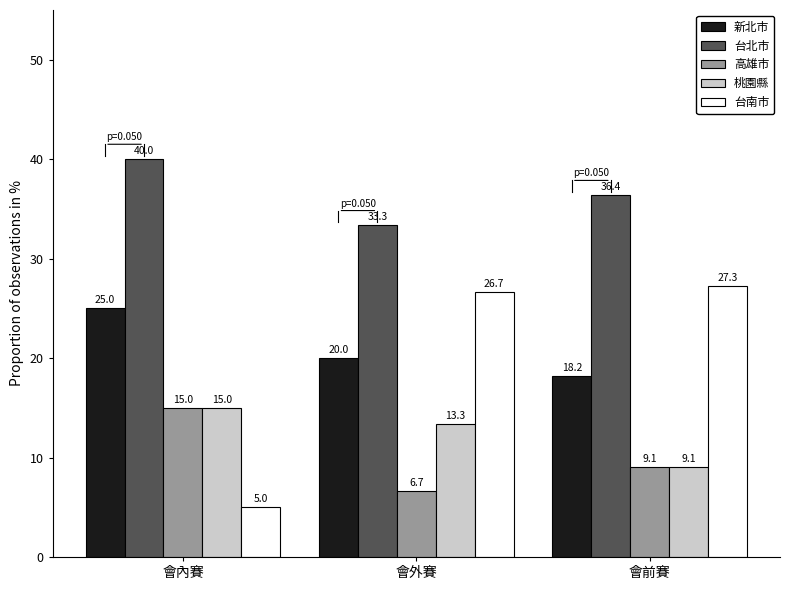

How many distinct data groups are displayed?

5